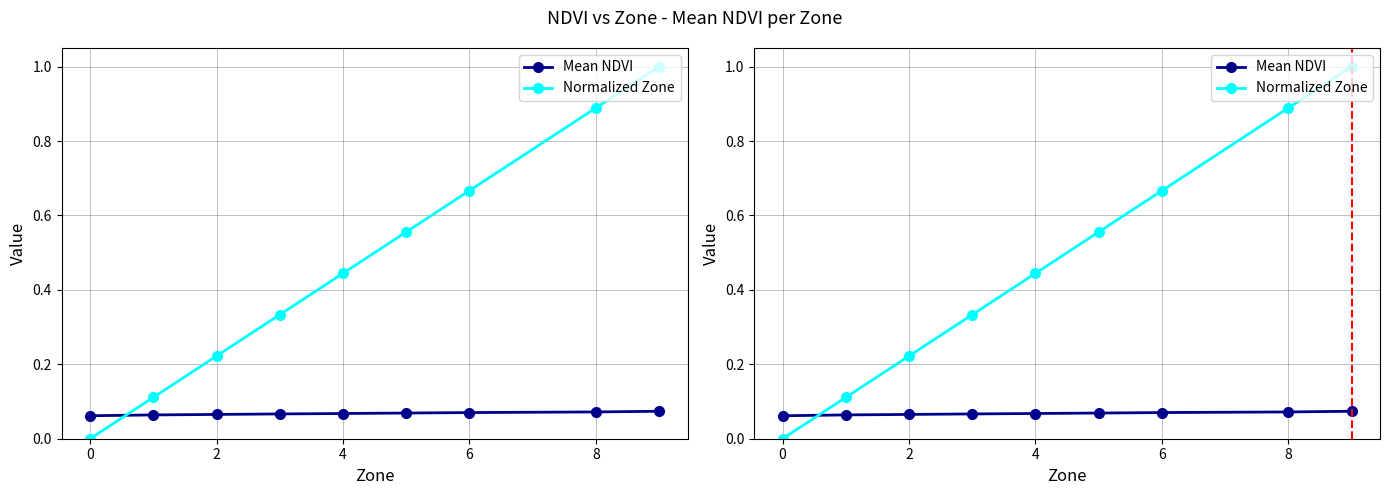

List the series in order of their peak value, lowest first.

Mean NDVI, Normalized Zone